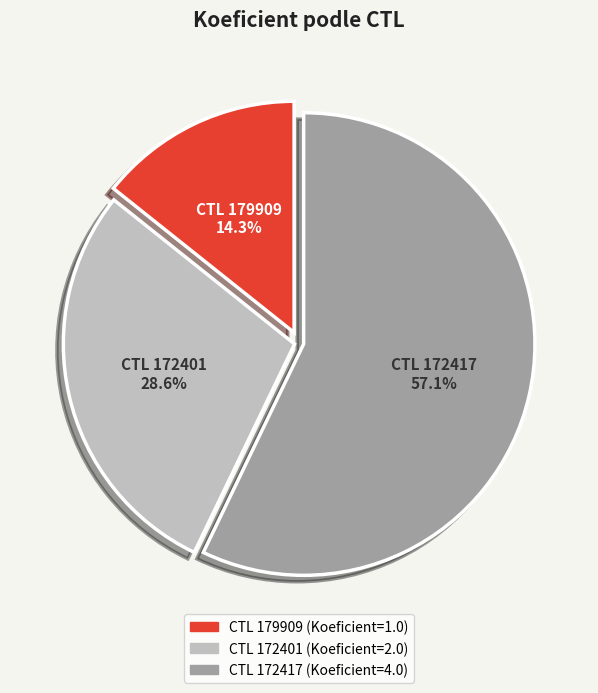

How many segments does this pie chart have?

3